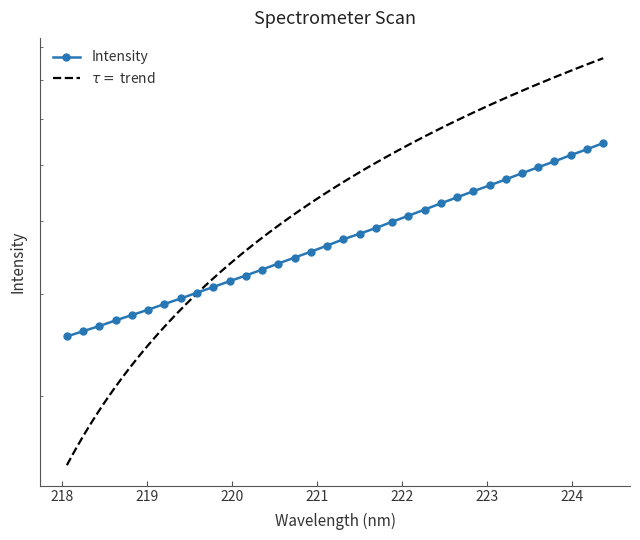

What is the label of the 10th point from the right?

222.6447